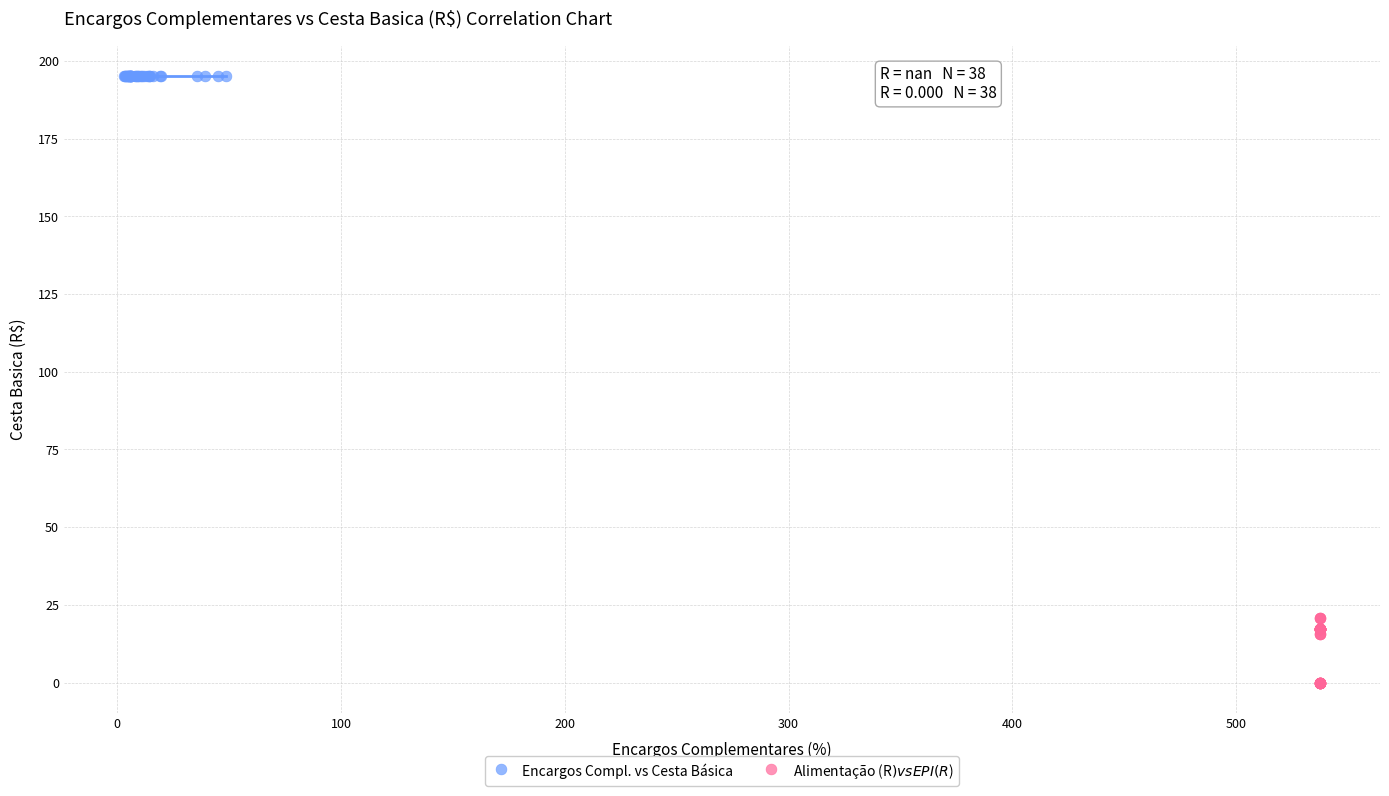

Which series contains the highest Y value?

Encargos Compl. vs Cesta Básica